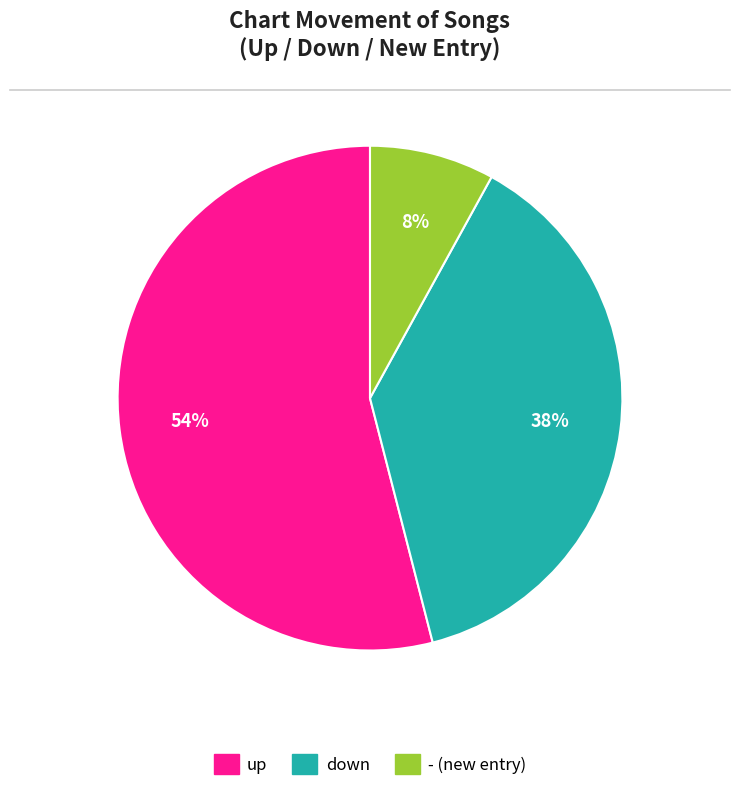

Is the sum of up and - greater than half?

Yes